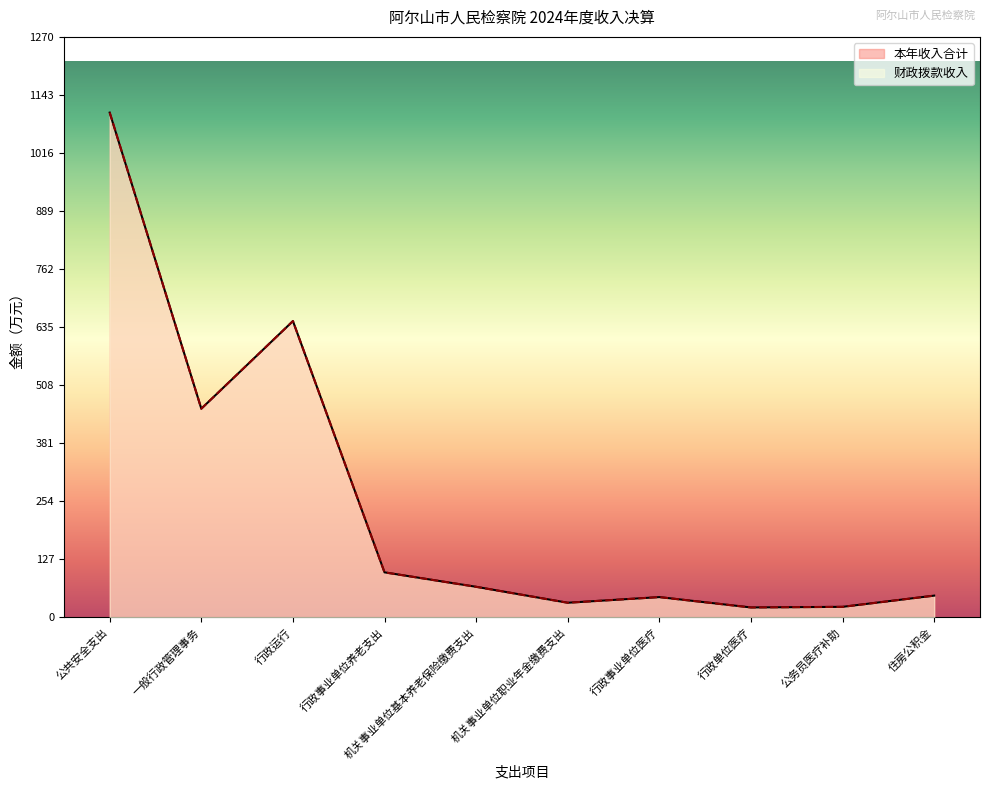

What is the approximate value of 财政拨款收入 at 公共安全支出?

1104.7